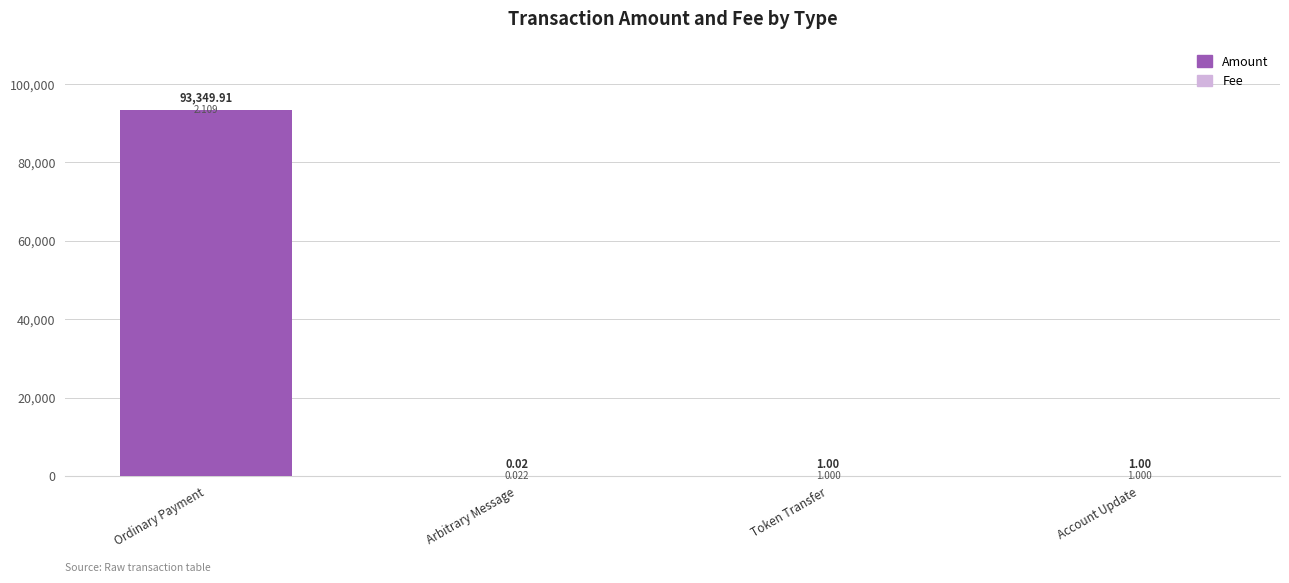

What is the total value across all series at Account Update?

1.0